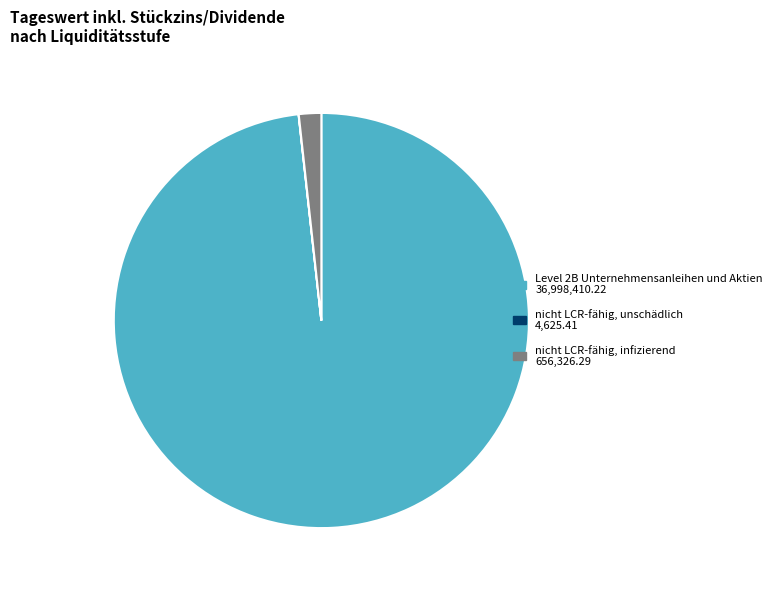

Which slice represents more than half of the pie?

Level 2B Unternehmensanleihen und Aktien